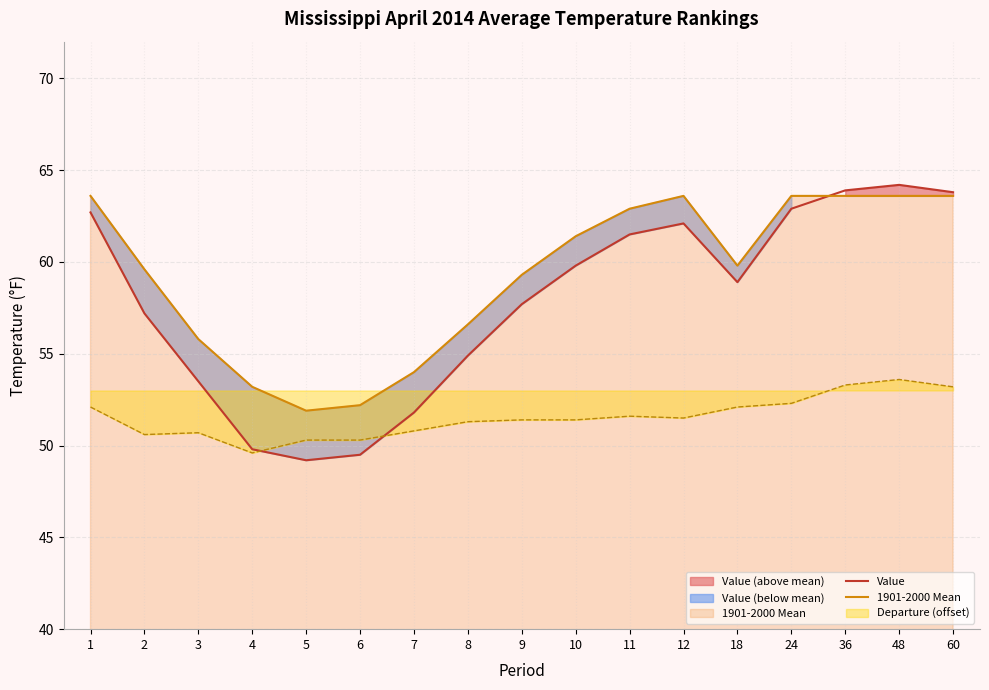

Reading left to right, list all the values displayed in this chart.

Value: 1=62.7	2=57.2	3=53.5	4=49.8	5=49.2	6=49.5	7=51.8	8=54.9	9=57.7	10=59.8	11=61.5	12=62.1	18=58.9	24=62.9	36=63.9	48=64.2	60=63.8
1901-2000 Mean: 1=63.6	2=59.6	3=55.8	4=53.2	5=51.9	6=52.2	7=54.0	8=56.6	9=59.3	10=61.4	11=62.9	12=63.6	18=59.8	24=63.6	36=63.6	48=63.6	60=63.6